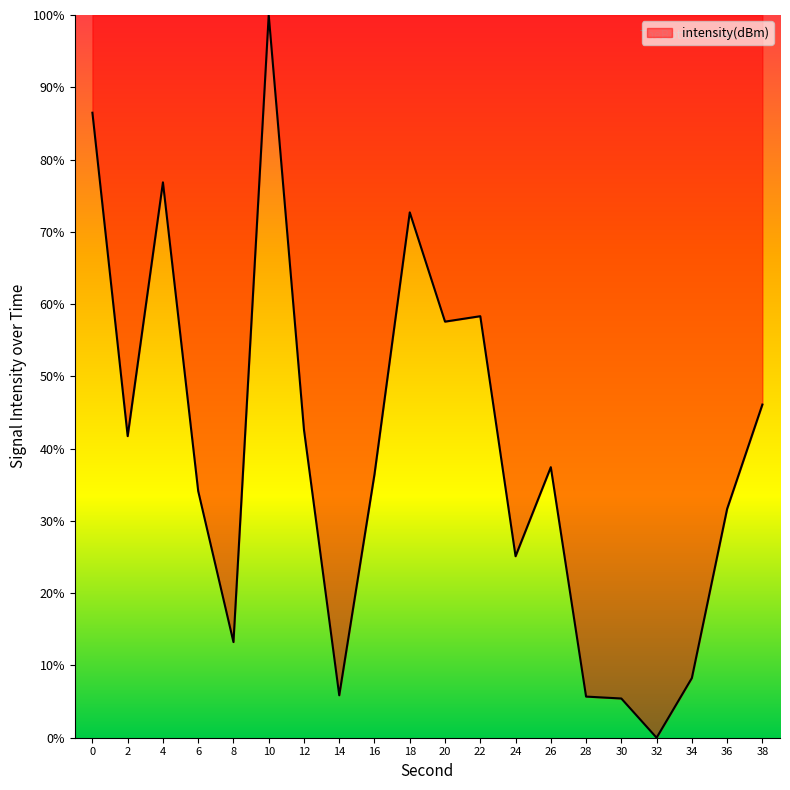

The chart shows a value of 15.6 at 20. True or false?

False